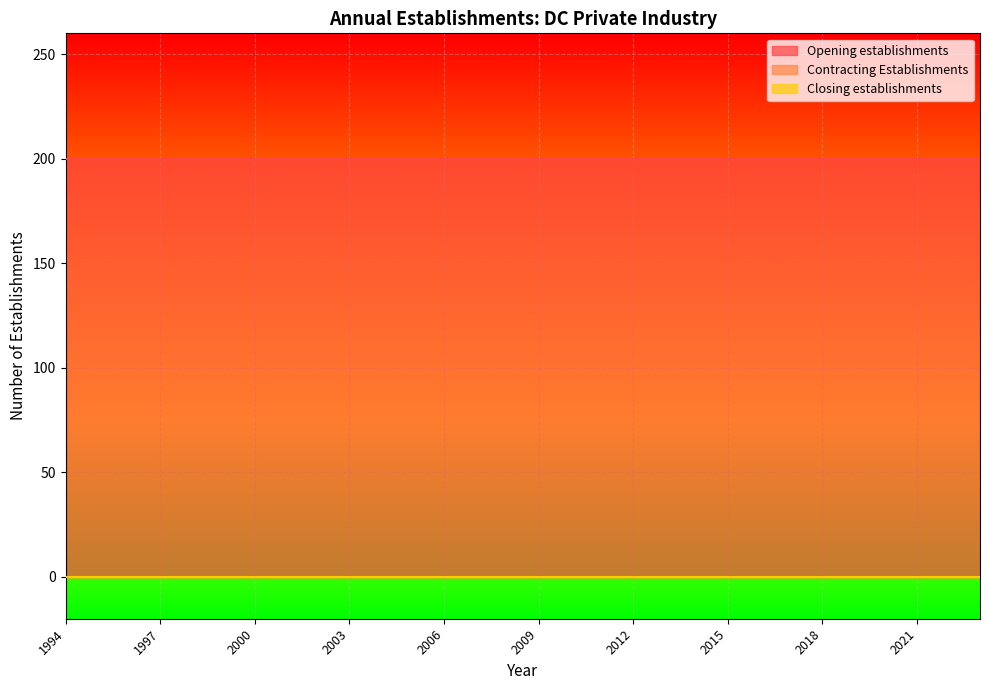

Reading left to right, list all the values displayed in this chart.

Opening establishments: 1994=200	1995=200	1996=200	1997=200	1998=200	1999=200	2000=200	2001=200	2002=200	2003=200	2004=200	2005=200	2006=200	2007=200	2008=200	2009=200	2010=200	2011=200	2012=200	2013=200	2014=200	2015=200	2016=200	2017=200	2018=200	2019=200	2020=200	2021=200	2022=200	2023=200
Contracting Establishments: 1994=0	1995=0	1996=0	1997=0	1998=0	1999=0	2000=0	2001=0	2002=0	2003=0	2004=0	2005=0	2006=0	2007=0	2008=0	2009=0	2010=0	2011=0	2012=0	2013=0	2014=0	2015=0	2016=0	2017=0	2018=0	2019=0	2020=0	2021=0	2022=0	2023=0
Closing establishments: 1994=0	1995=0	1996=0	1997=0	1998=0	1999=0	2000=0	2001=0	2002=0	2003=0	2004=0	2005=0	2006=0	2007=0	2008=0	2009=0	2010=0	2011=0	2012=0	2013=0	2014=0	2015=0	2016=0	2017=0	2018=0	2019=0	2020=0	2021=0	2022=0	2023=0